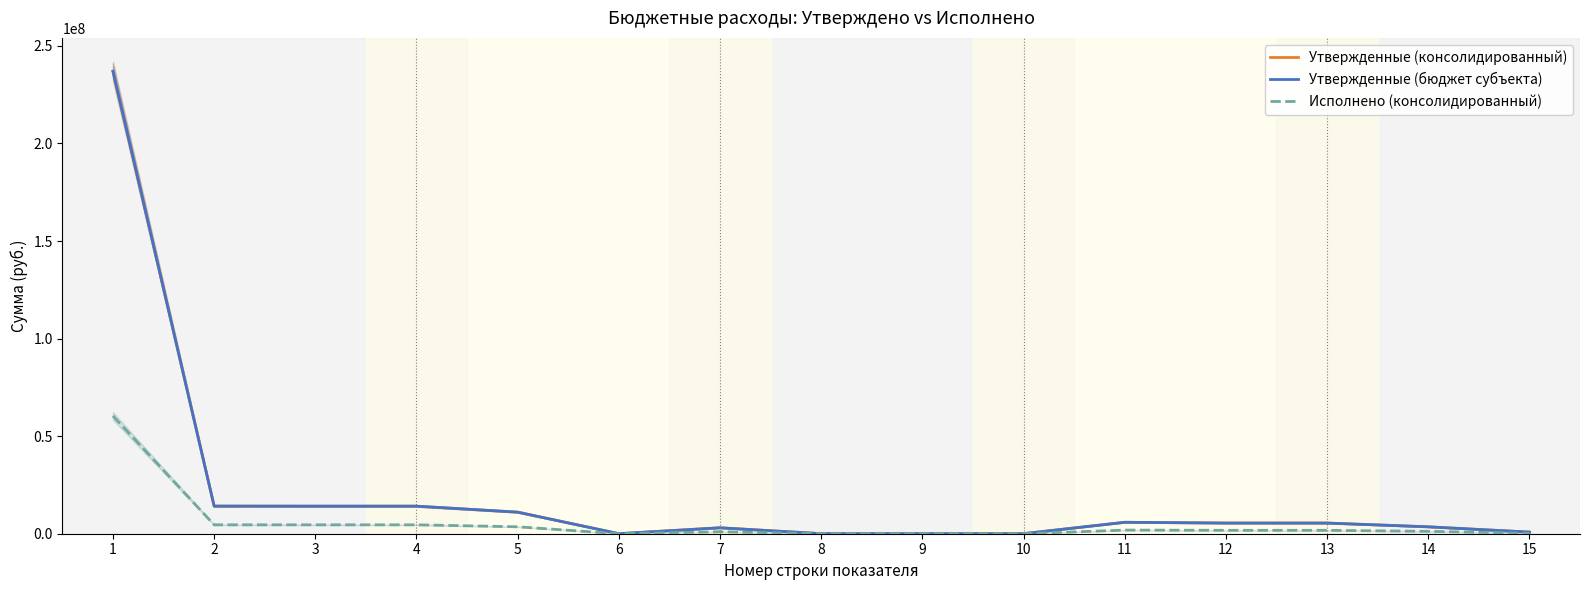

Which has a higher value, 6 or 2?

2